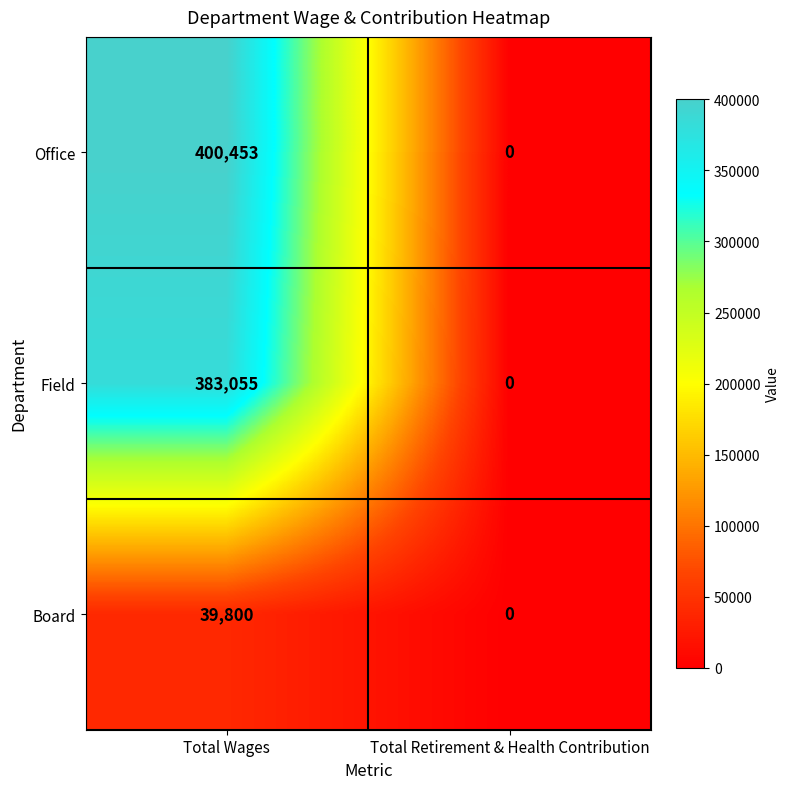

Which label corresponds to the largest value in the chart?

Total Wages